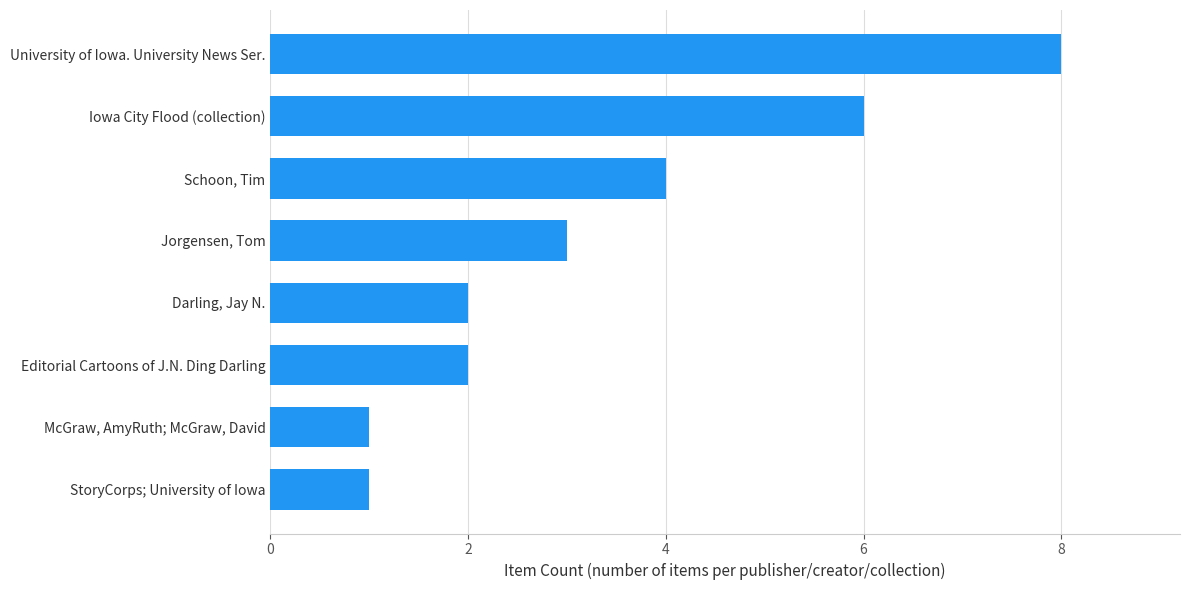

What is the average value?

3